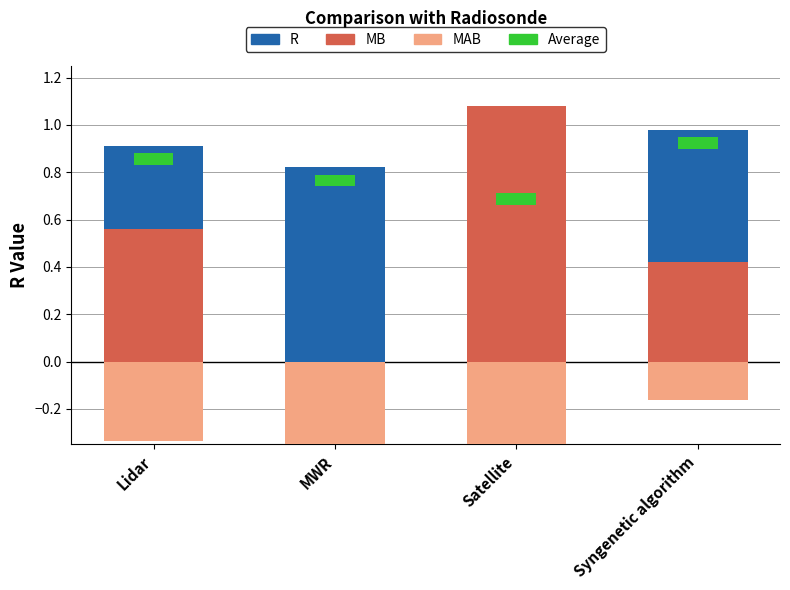

What is the approximate value of MB at Satellite?

1.1